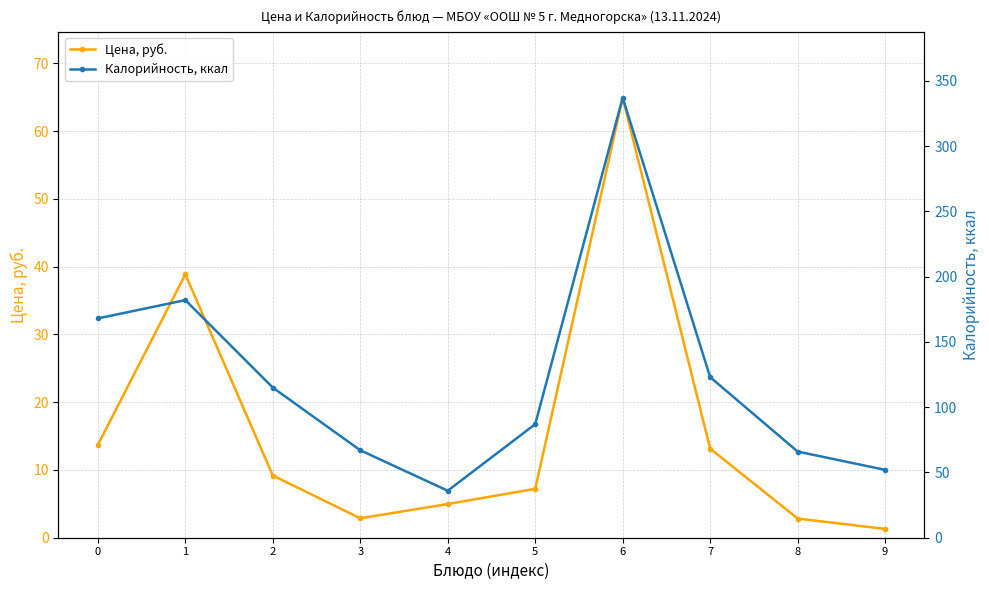

What is the lowest value of the Калорийность, ккал series?

36.0